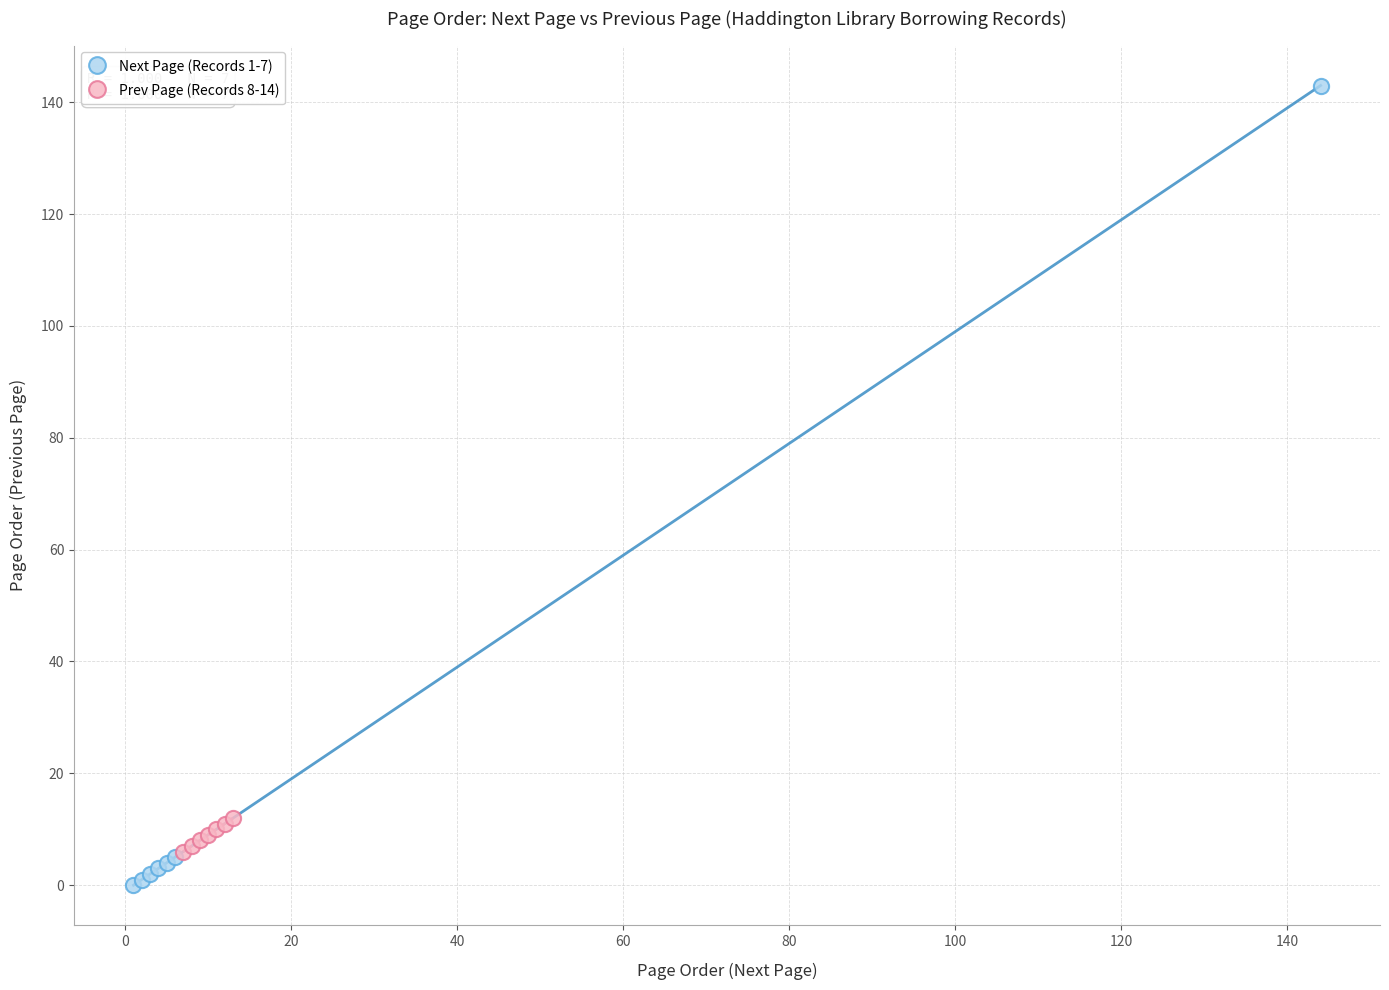

Which series contains the lowest Y value?

Next Page (Records 1-7)